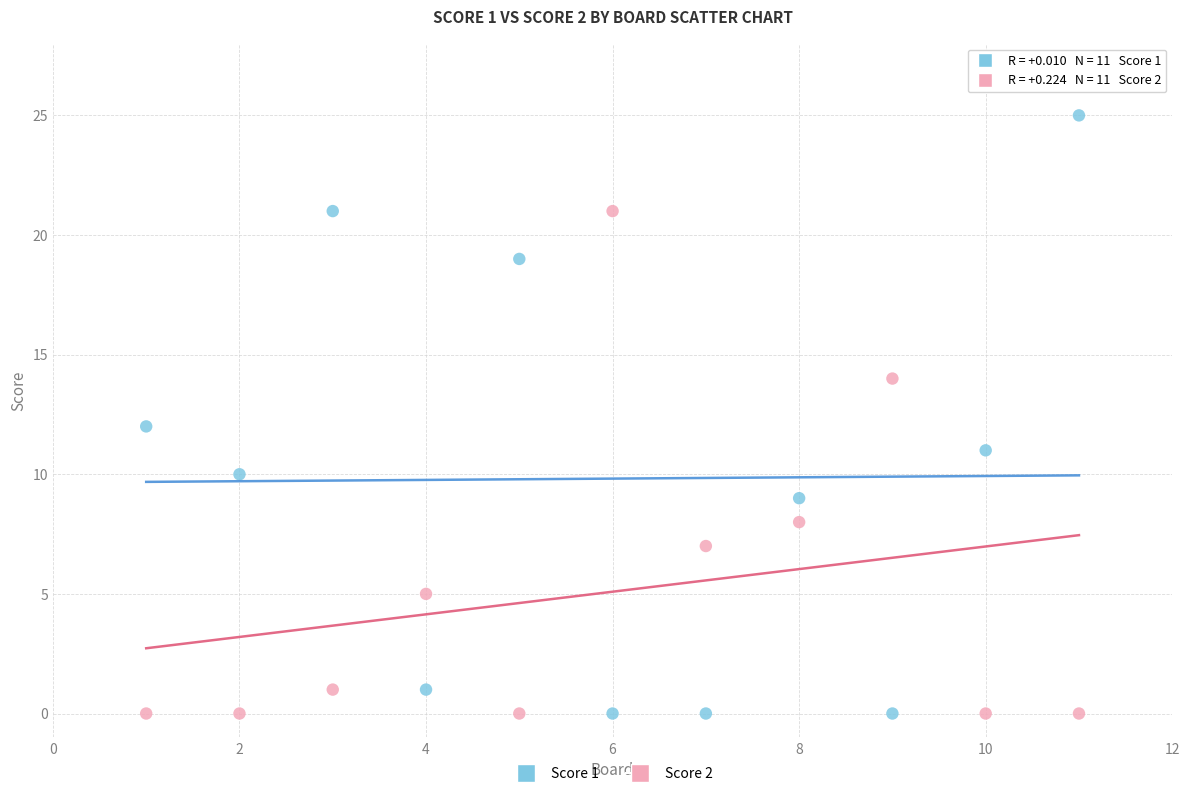

Which series contains the highest Y value?

Score 1